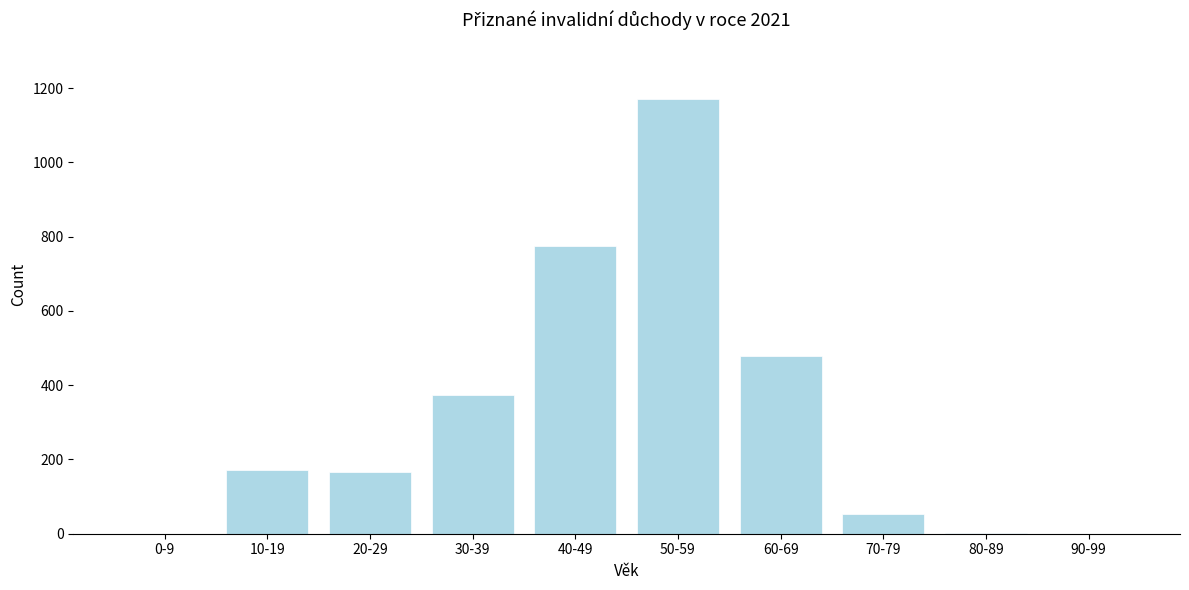

Which label corresponds to the largest value in the chart?

50-59